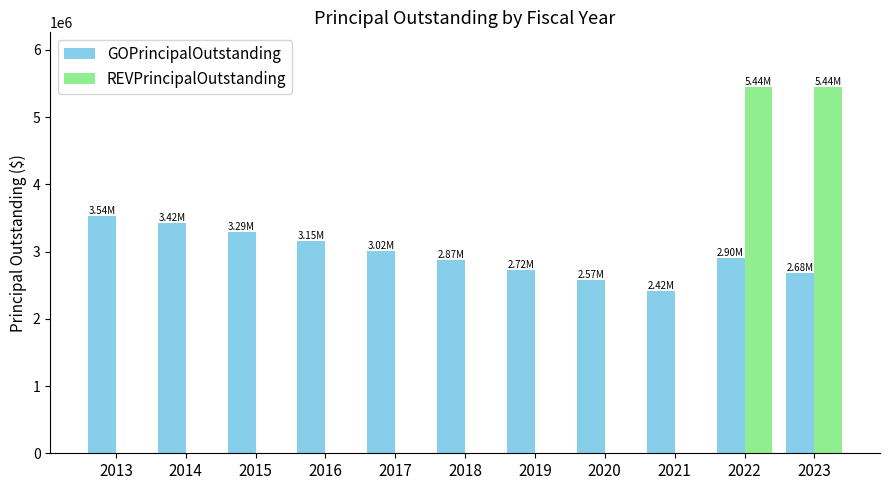

Which series has the widest spread of values?

REVPrincipalOutstanding